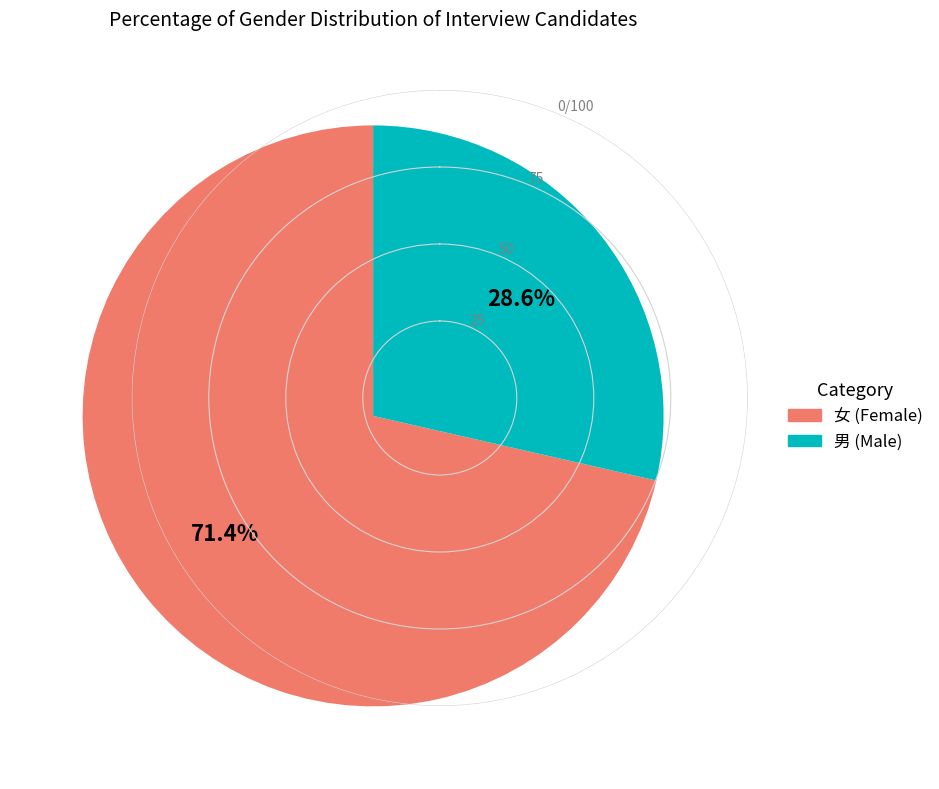

Count the number of slices in the pie.

2